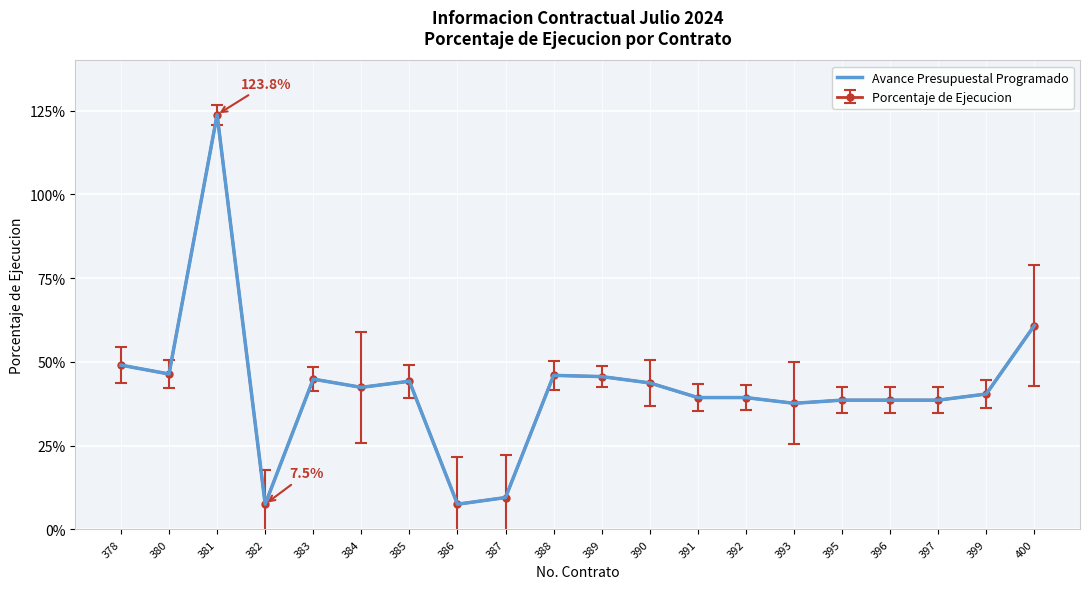

Reading right to left, what are all the values shown in this chart?

0.6	0.4	0.4	0.4	0.4	0.4	0.4	0.4	0.4	0.5	0.5	0.1	0.1	0.4	0.4	0.4	0.1	1.2	0.5	0.5